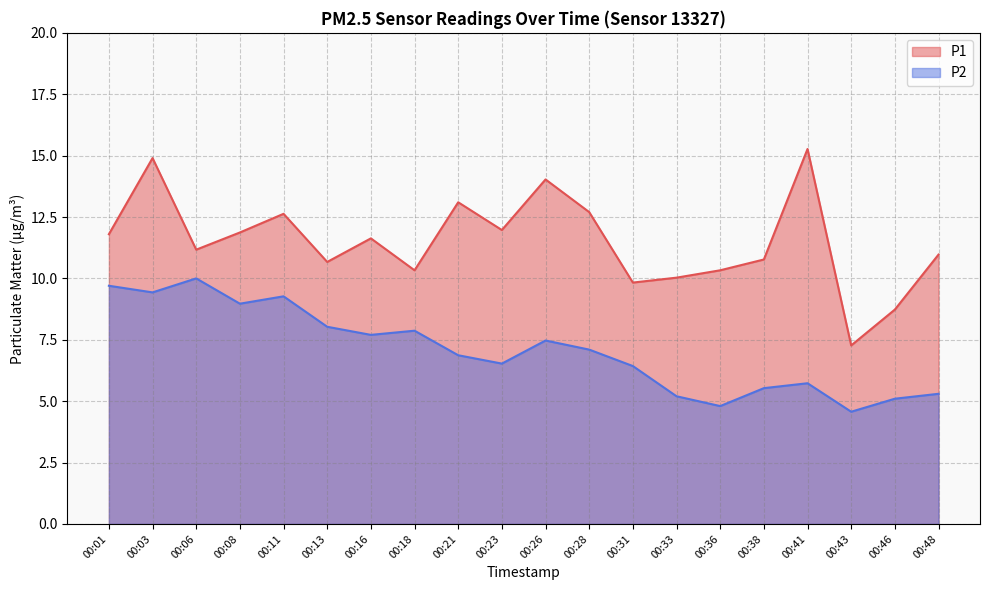

True or false: P2 and P1 intersect in this chart.

False